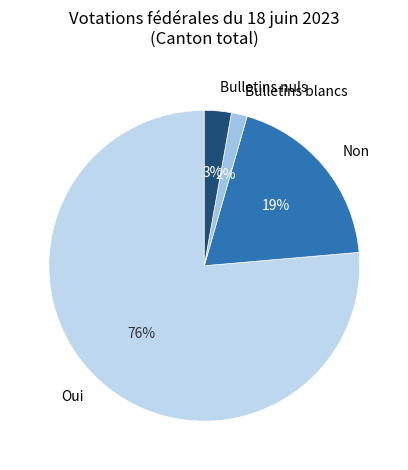

How many segments does this pie chart have?

4